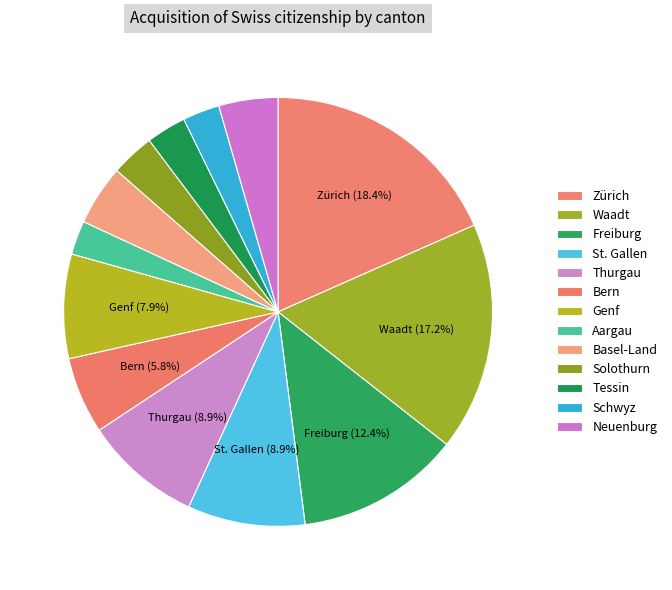

Which slice is the largest?

Zürich